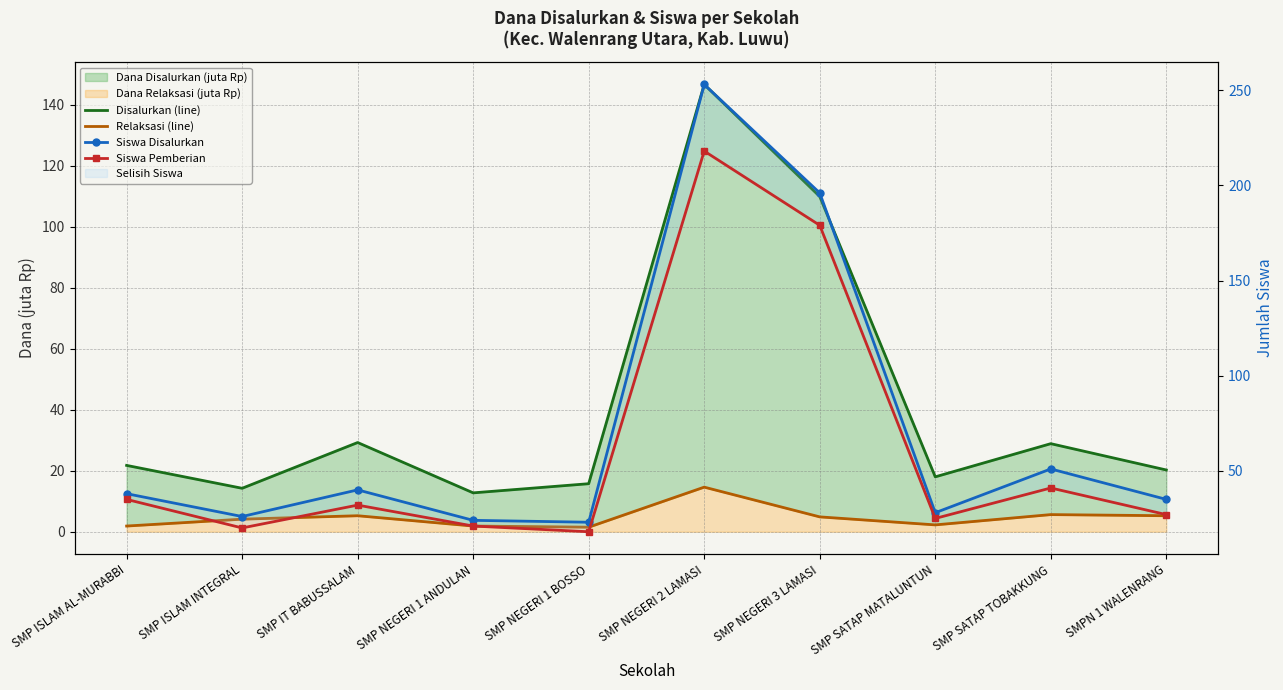

In Siswa Pemberian, how many points are lower than both neighbors (excluding endpoints)?

3